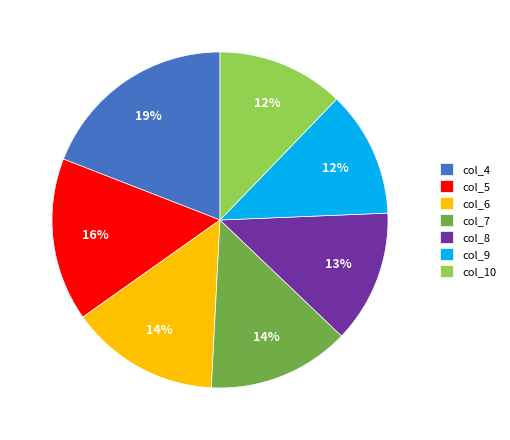

True or false: col_8 accounts for 13% of the total.

True